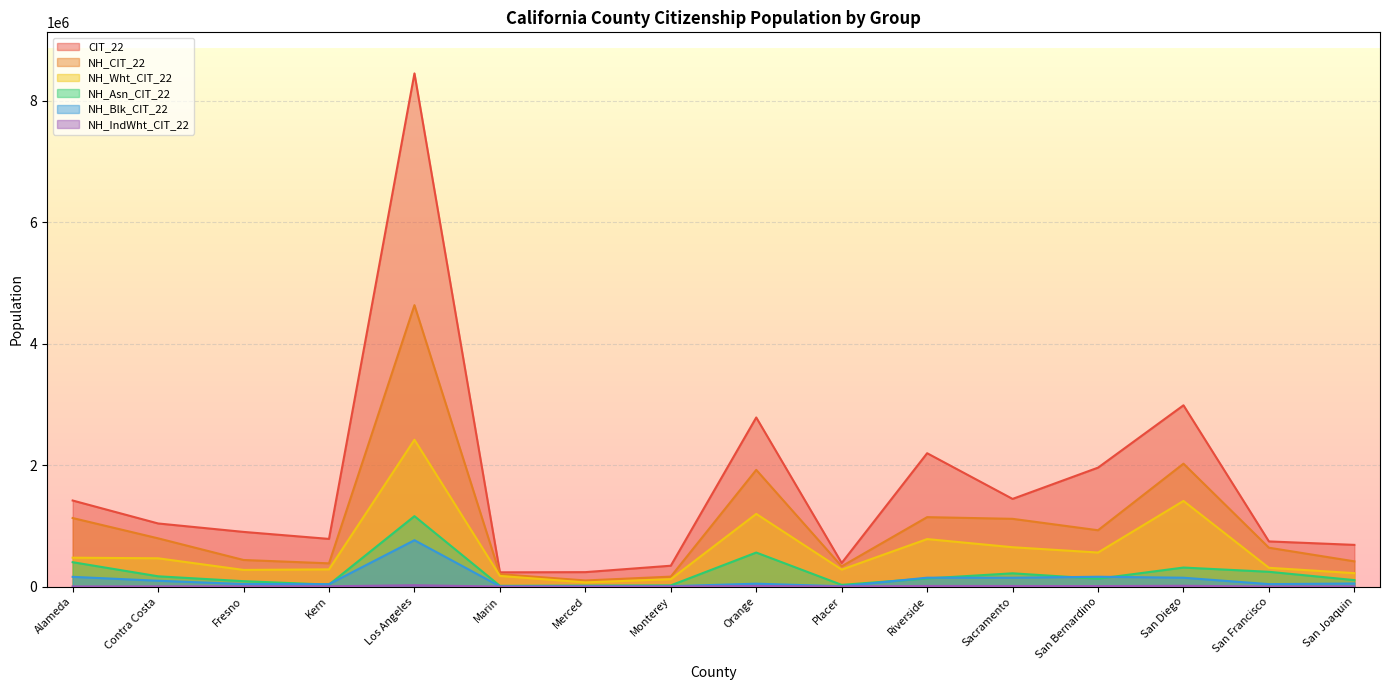

Does the chart display data point markers on the line(s)?

No